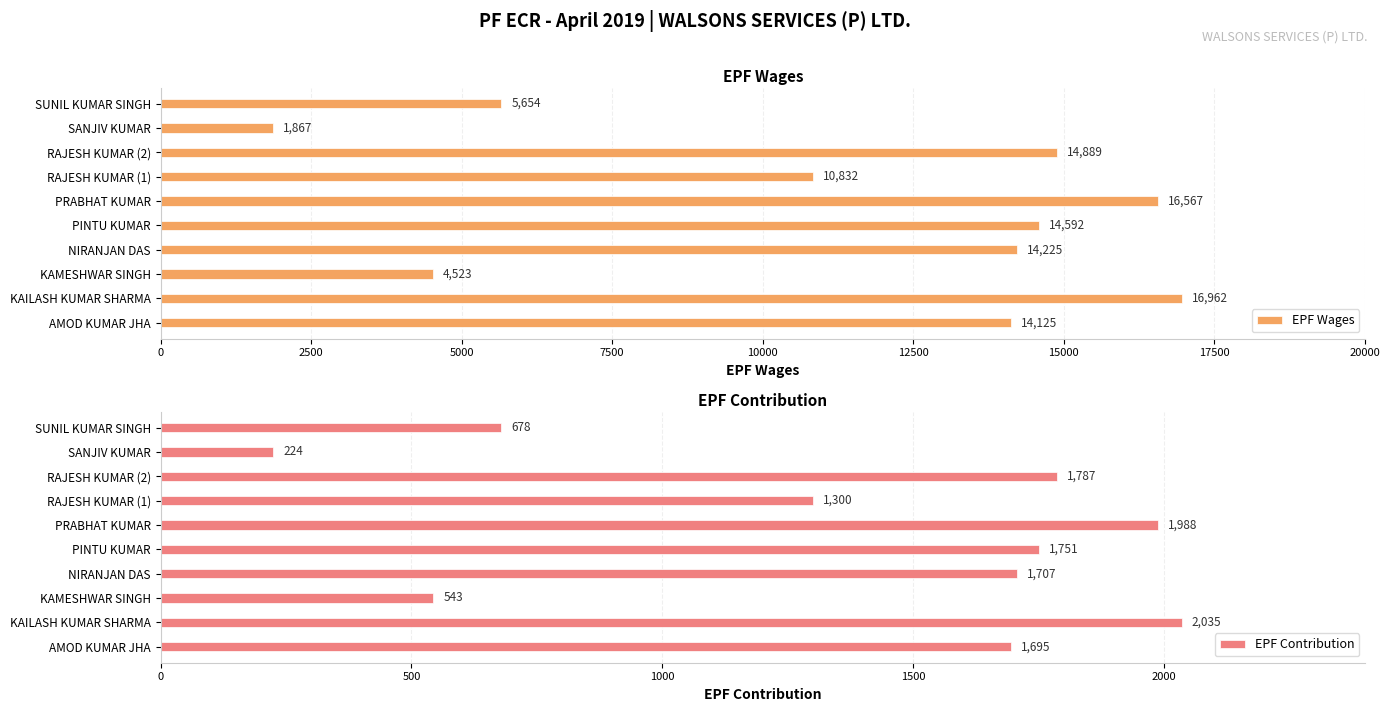

Are the bars horizontal?

Yes